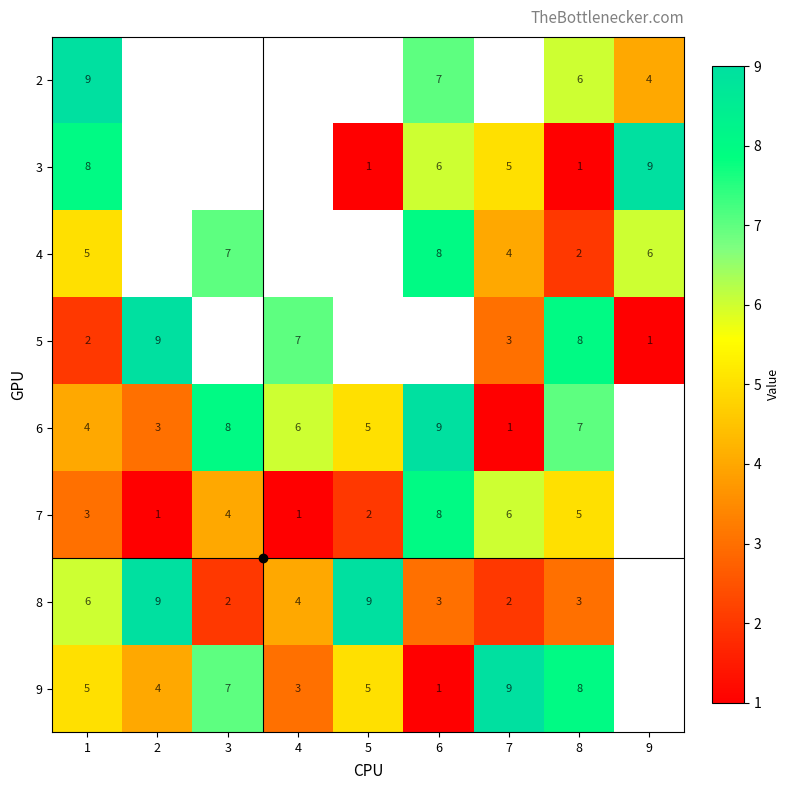

True or false: 9 has a value of 2 at 2.

False